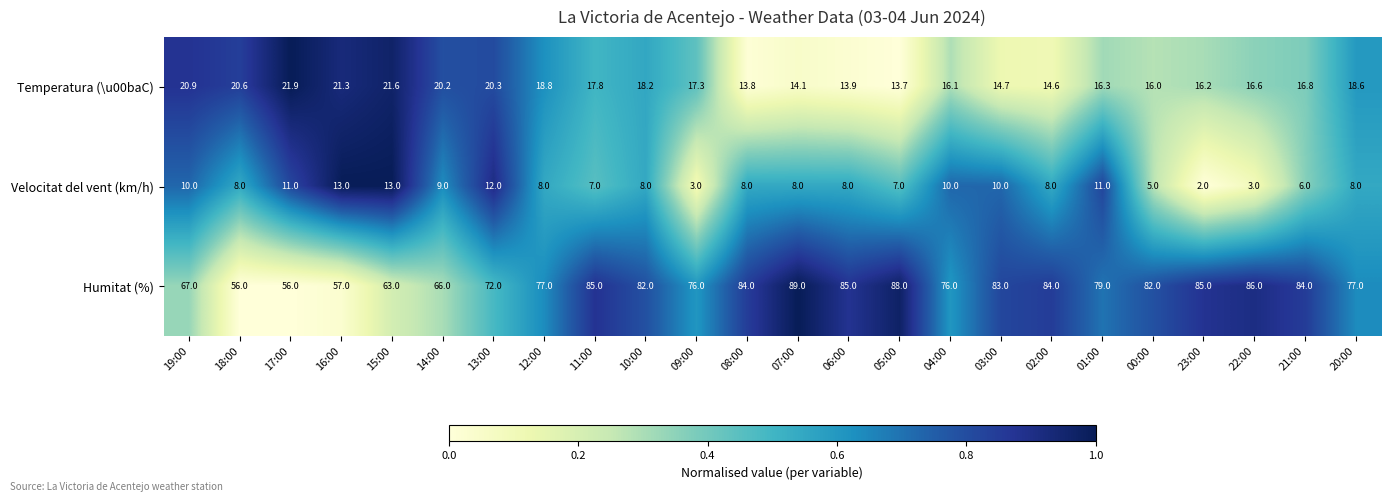

What is the difference between the maximum and second lowest values in the Velocitat del vent (km/h) series?

10.0